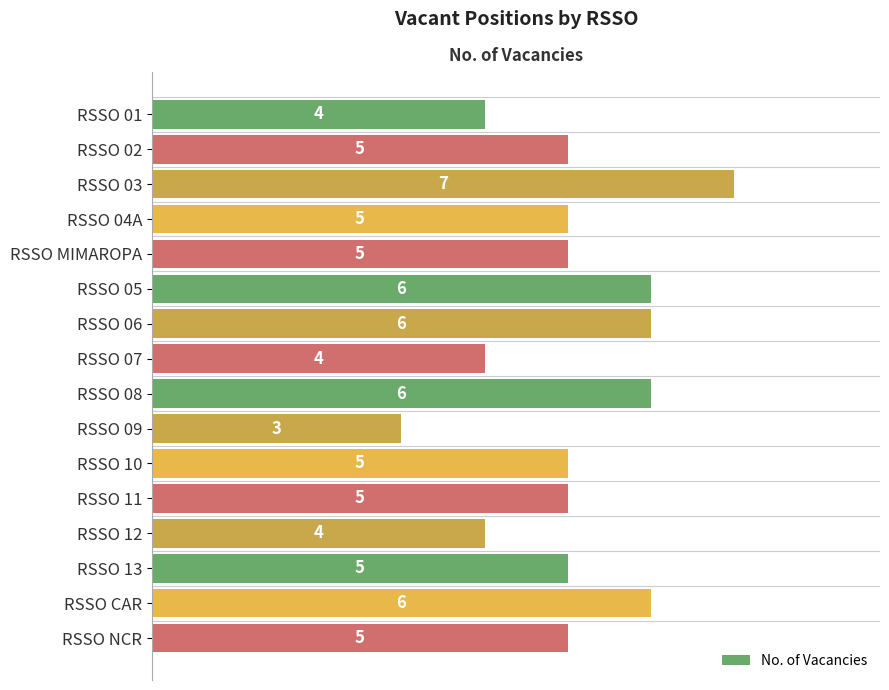

Reading bottom to top, what are all the values shown in this chart?

5	6	5	4	5	5	3	6	4	6	6	5	5	7	5	4